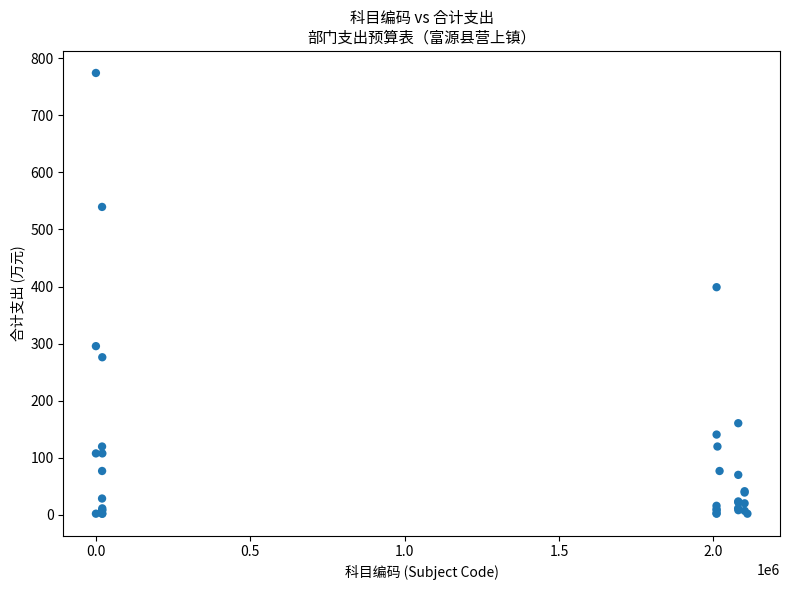

What Y value in the scatter plot is closest to 388?

398.8